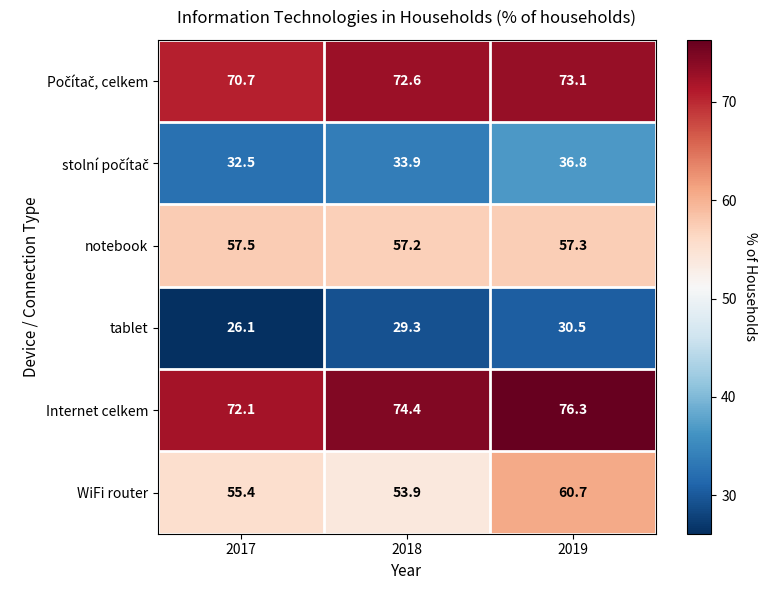

Where is WiFi router nearest to the value 57?

2017